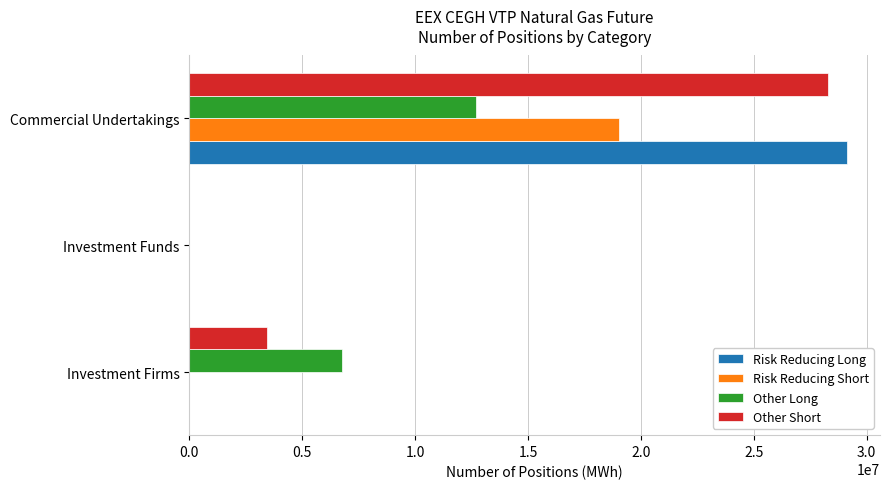

The Risk Reducing Short series shows 19022401 at Commercial Undertakings. True or false?

True